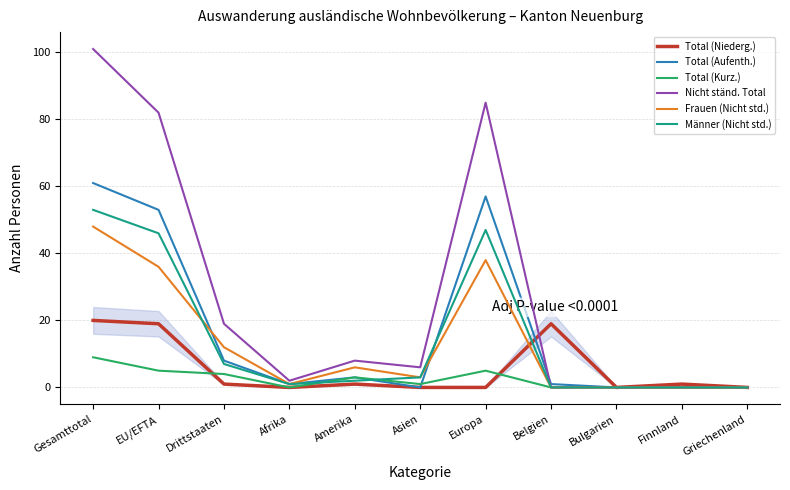

What is the difference between the maximum and second lowest values in the Total (Kurz.) series?

9